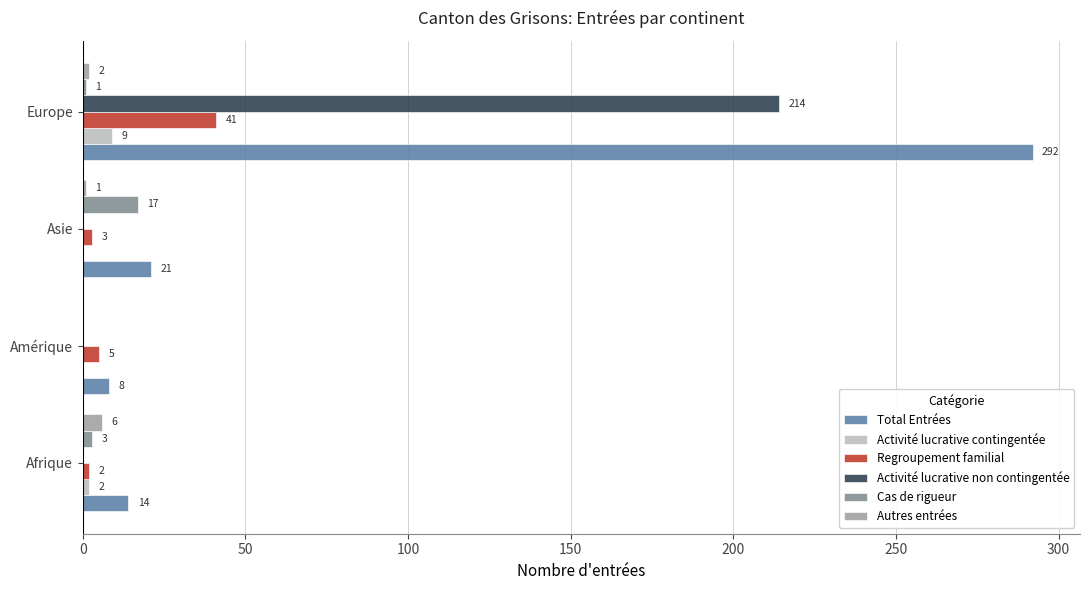

Count the number of categories in the chart.

4